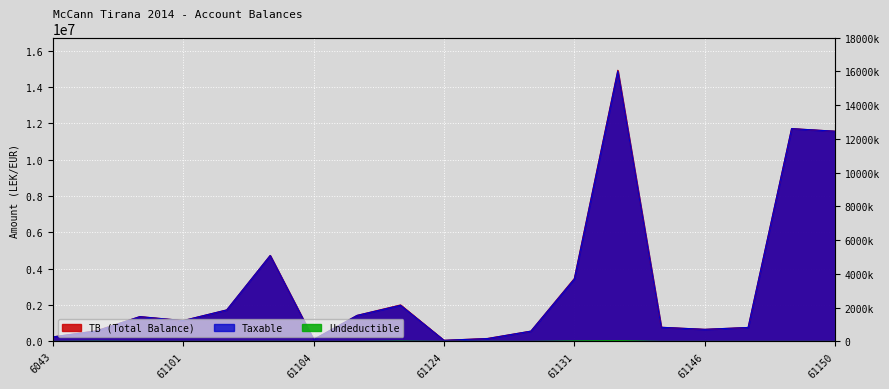

Rank the series at 61115 from highest to lowest value.

TB, Taxable, Undeductible